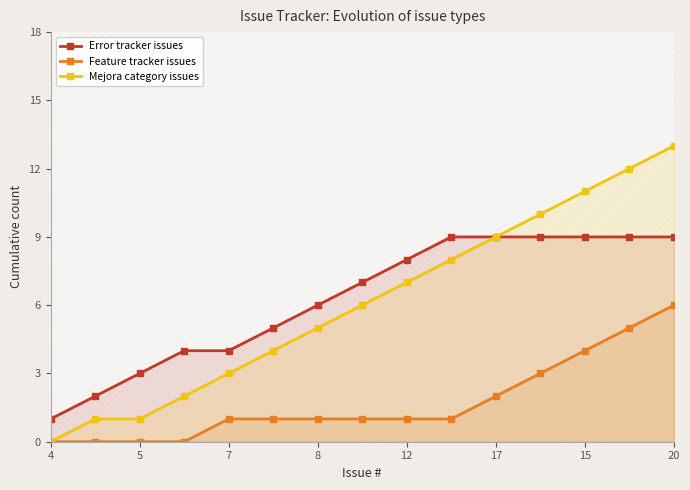

True or false: Feature tracker issues and Error tracker issues intersect in this chart.

False